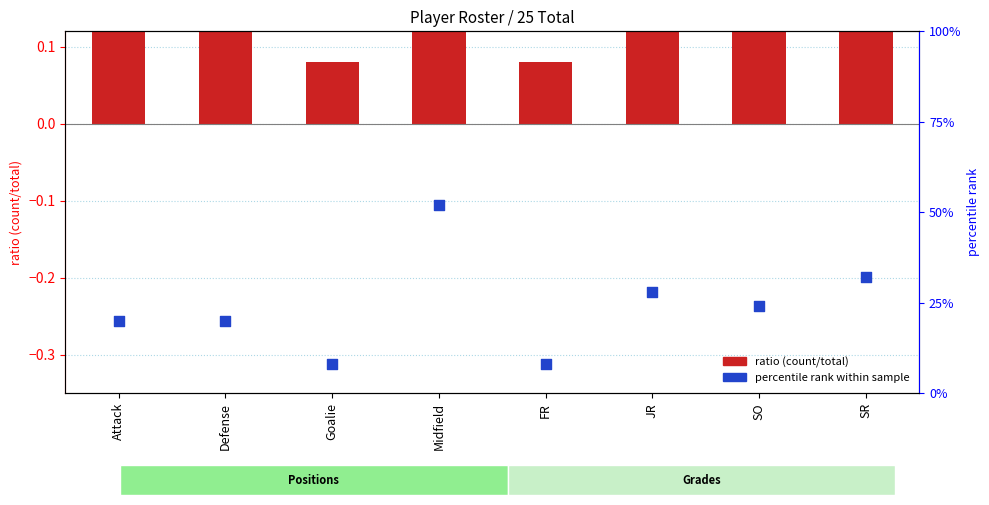

At how many categories does at least one series exceed 32?

1